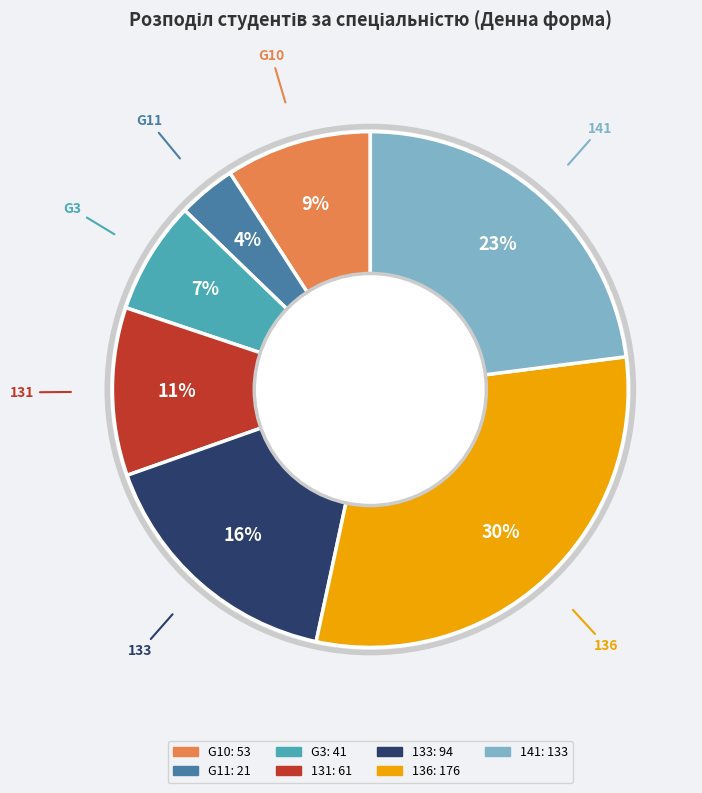

What is the largest slice in the pie chart?

136